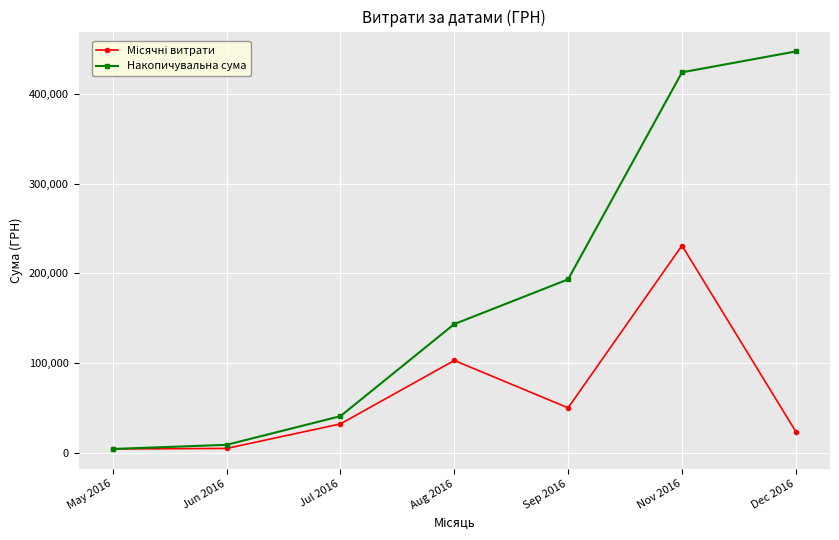

How many series are shown in this chart?

2